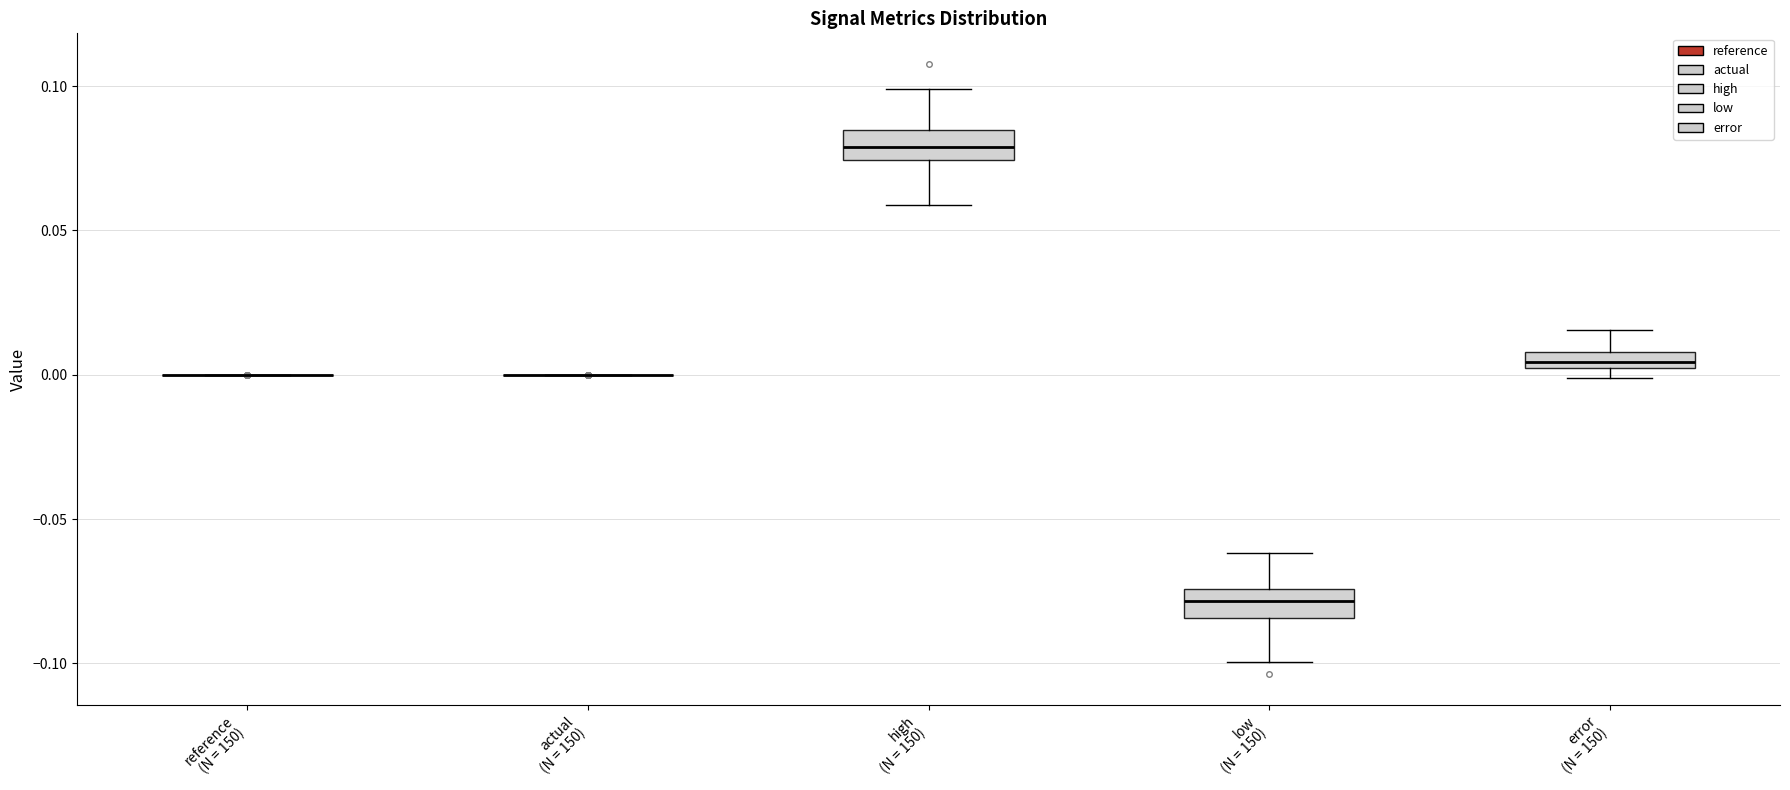

Where is the lower edge of the box for low (N = 150) on the y-axis? The values are not printed on the chart, so give them approximately, as read against the axis.

-0.085